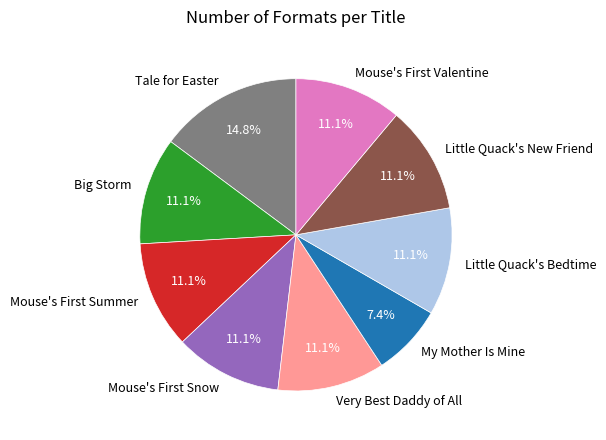

Which slice is the largest?

Tale for Easter